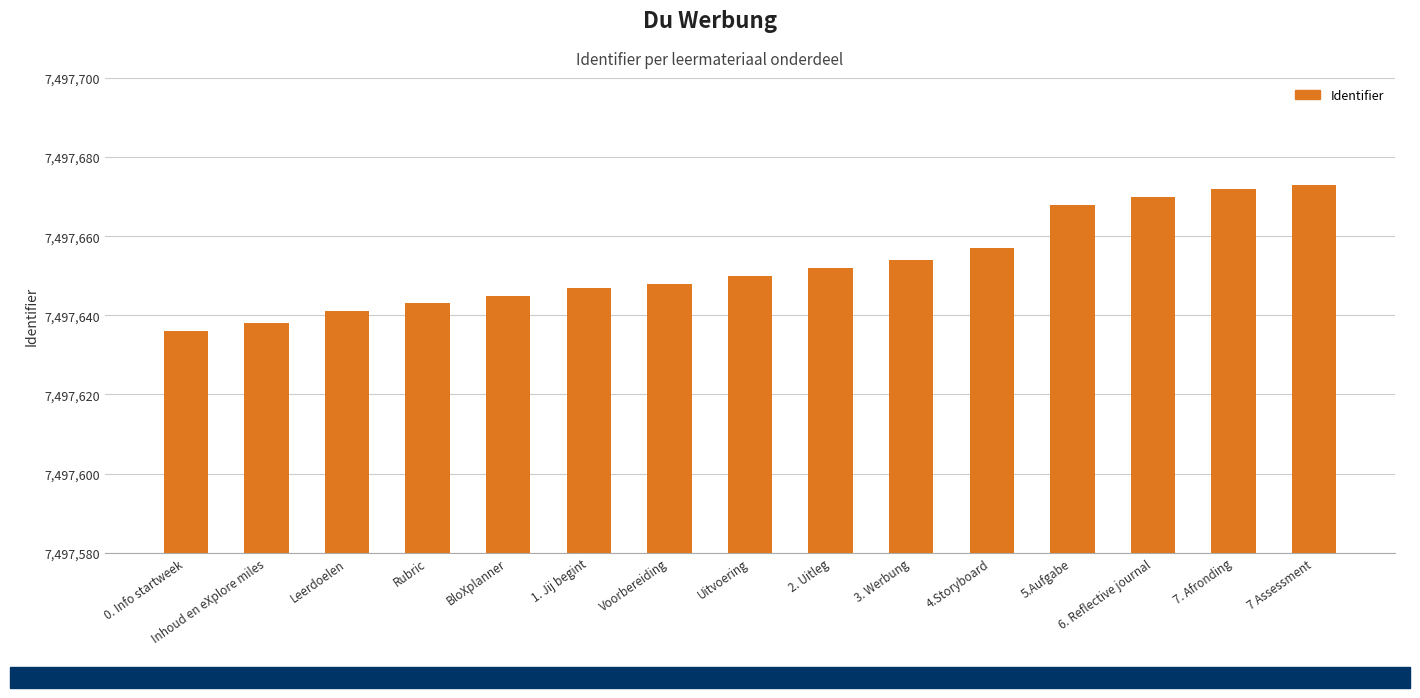

What value does the data have at 1. Jij begint, to the nearest 5?

7497645